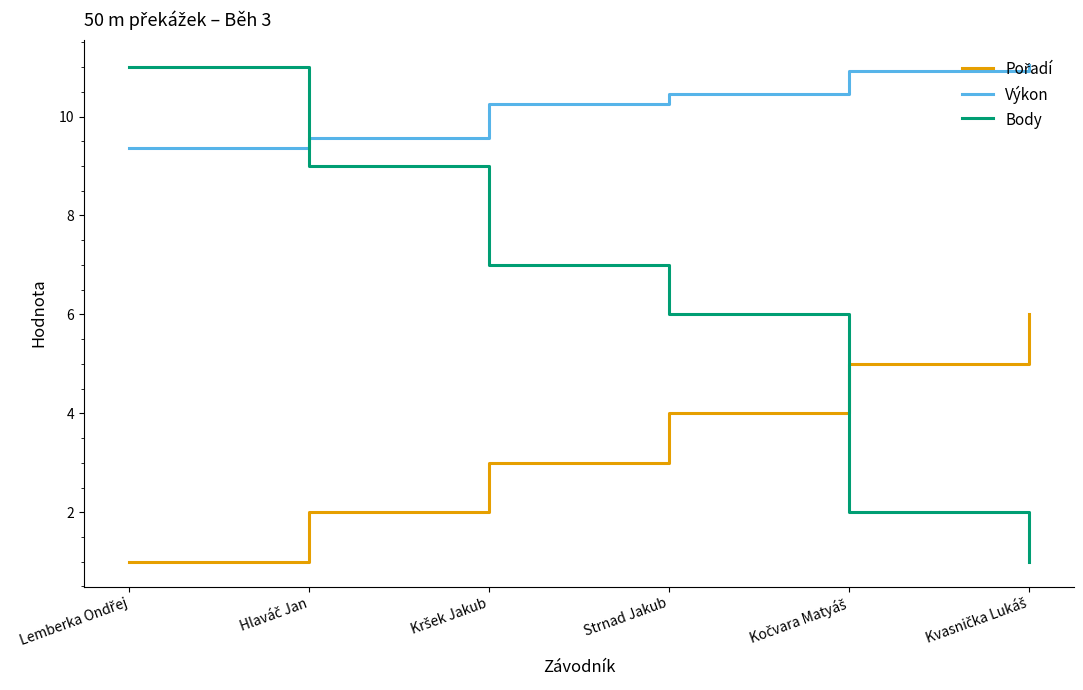

What is the lowest value of the Výkon series?

9.4